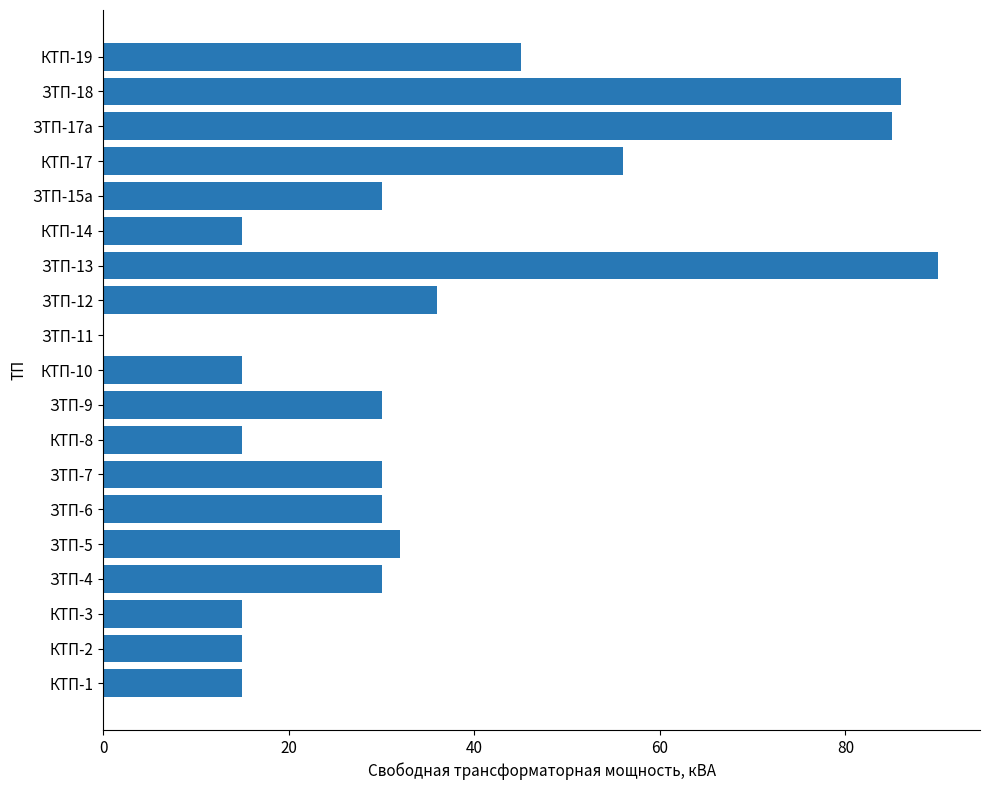

What is the ratio of the value at ЗТП-13 to the value at ЗТП-6?

3.0